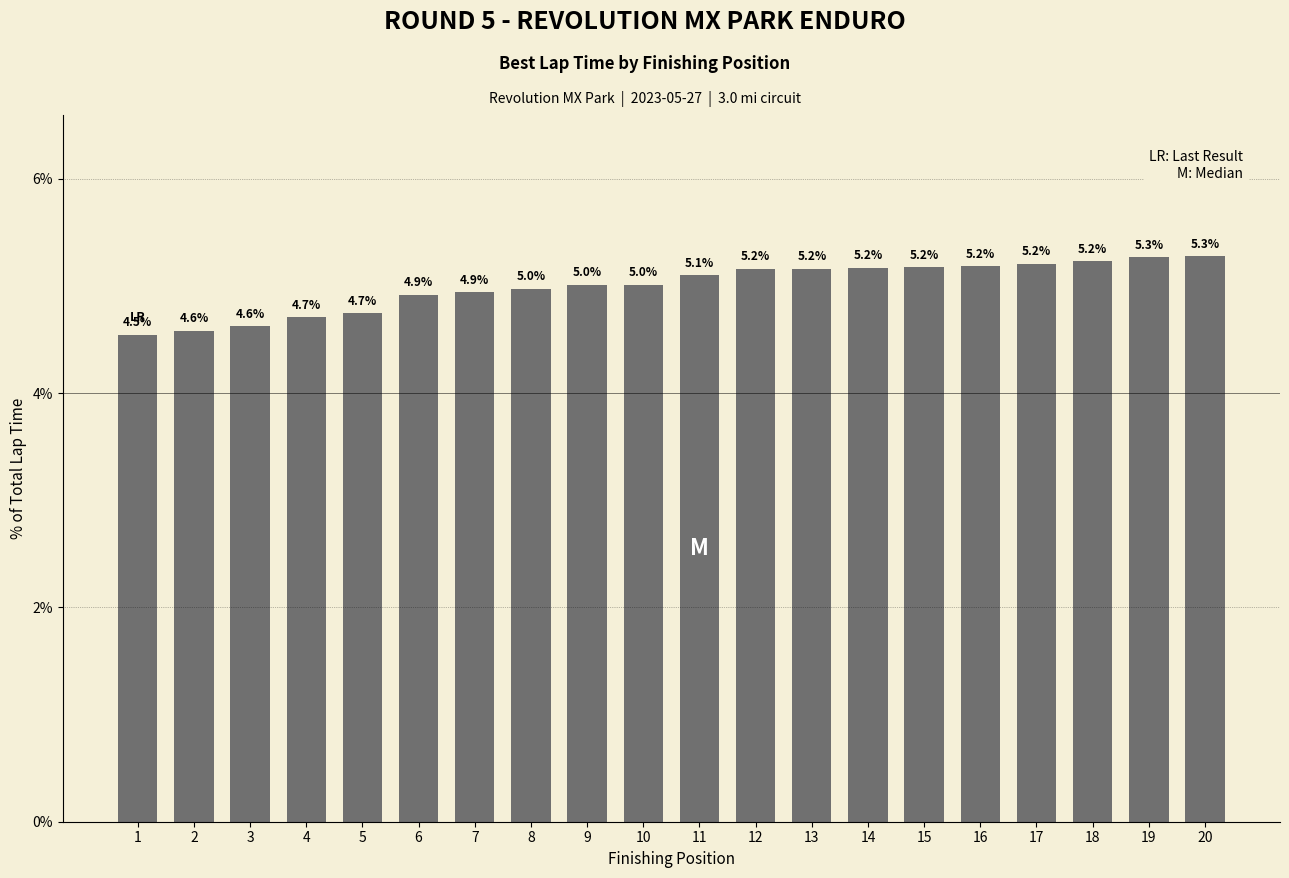

Is it true that the value at 16 is 2.4?

False